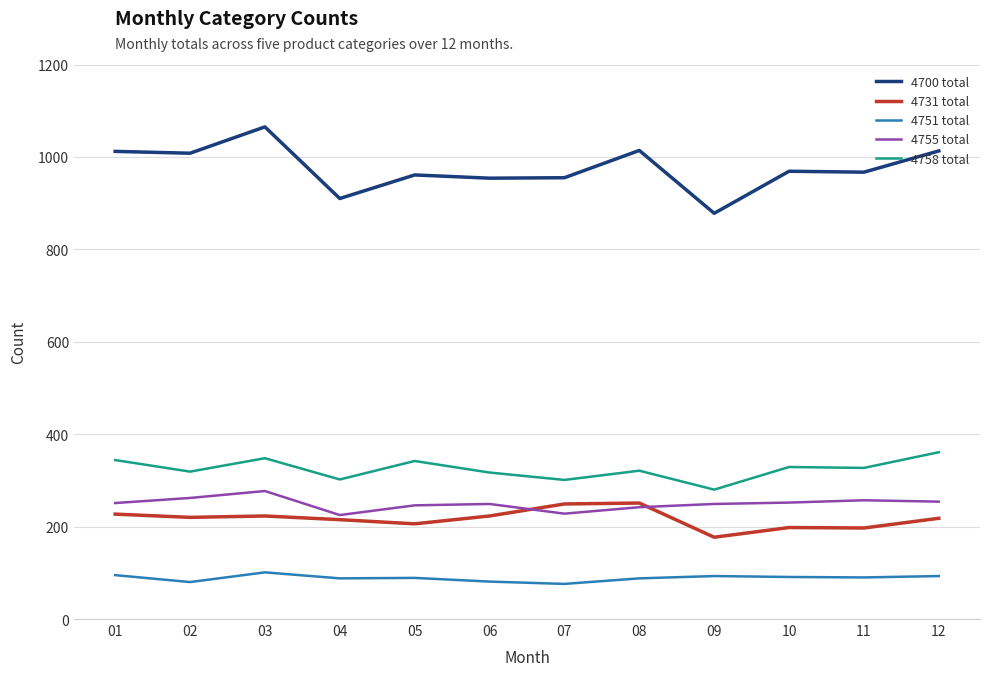

True or false: 4755 total and 4758 total intersect in this chart.

False